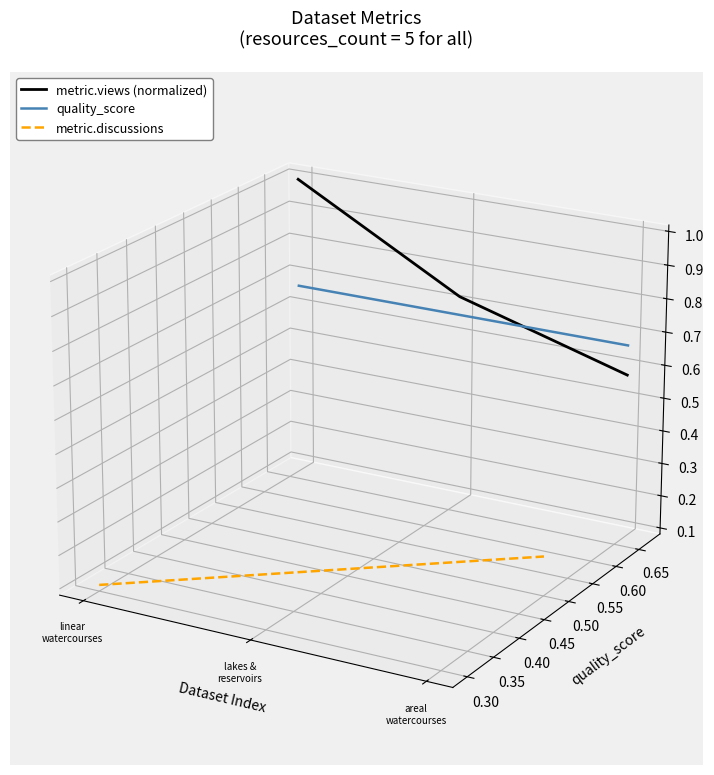

Count the number of data series in this chart.

3